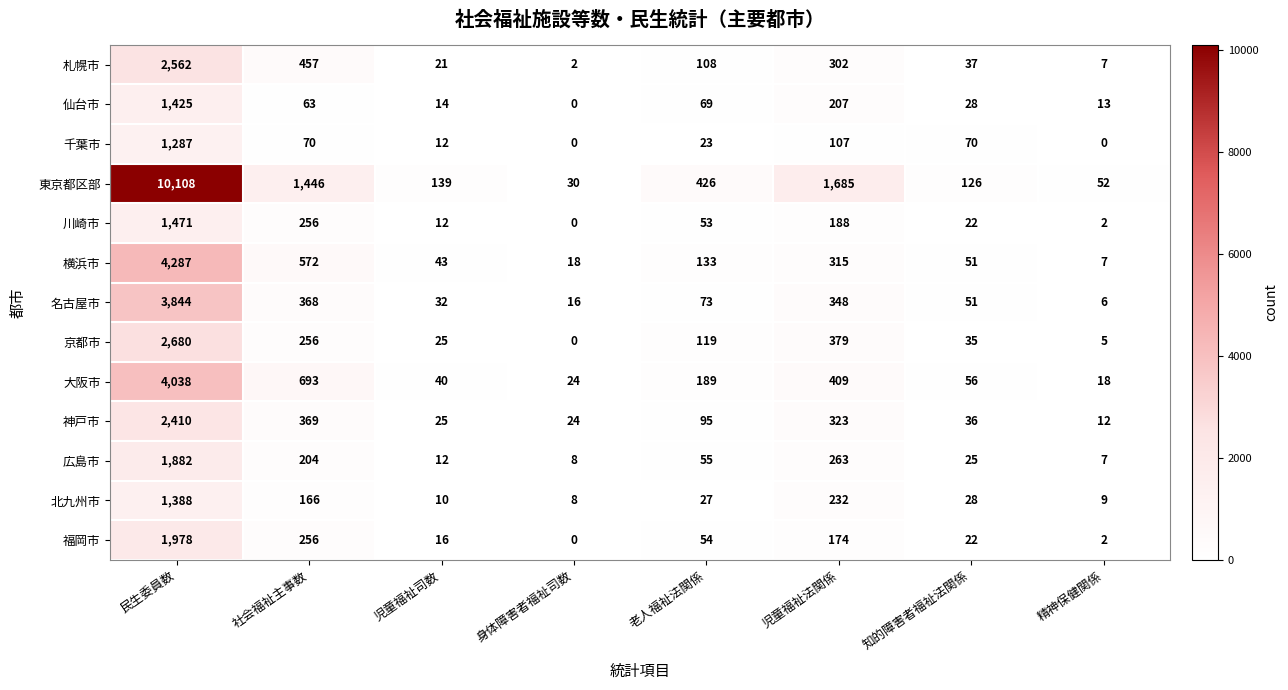

List the labels in order of 大阪市 value, largest first.

民生委員数, 社会福祉主事数, 児童福祉法関係, 老人福祉法関係, 知的障害者福祉法関係, 児童福祉司数, 身体障害者福祉司数, 精神保健関係